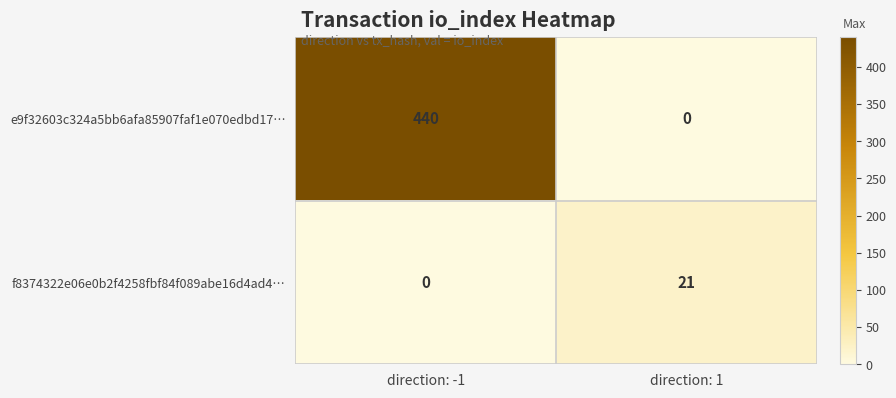

Which label corresponds to the largest value in the chart?

direction: -1